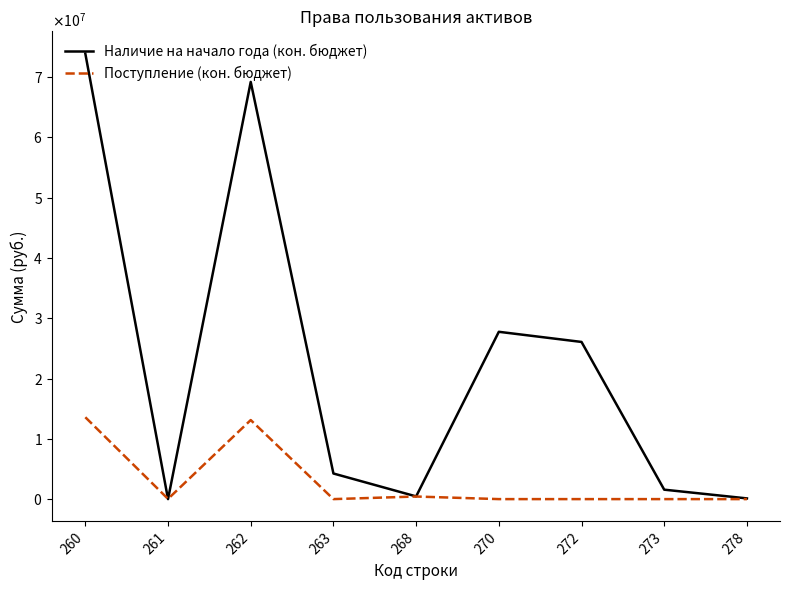

Is this an area chart (filled region under the line)?

No